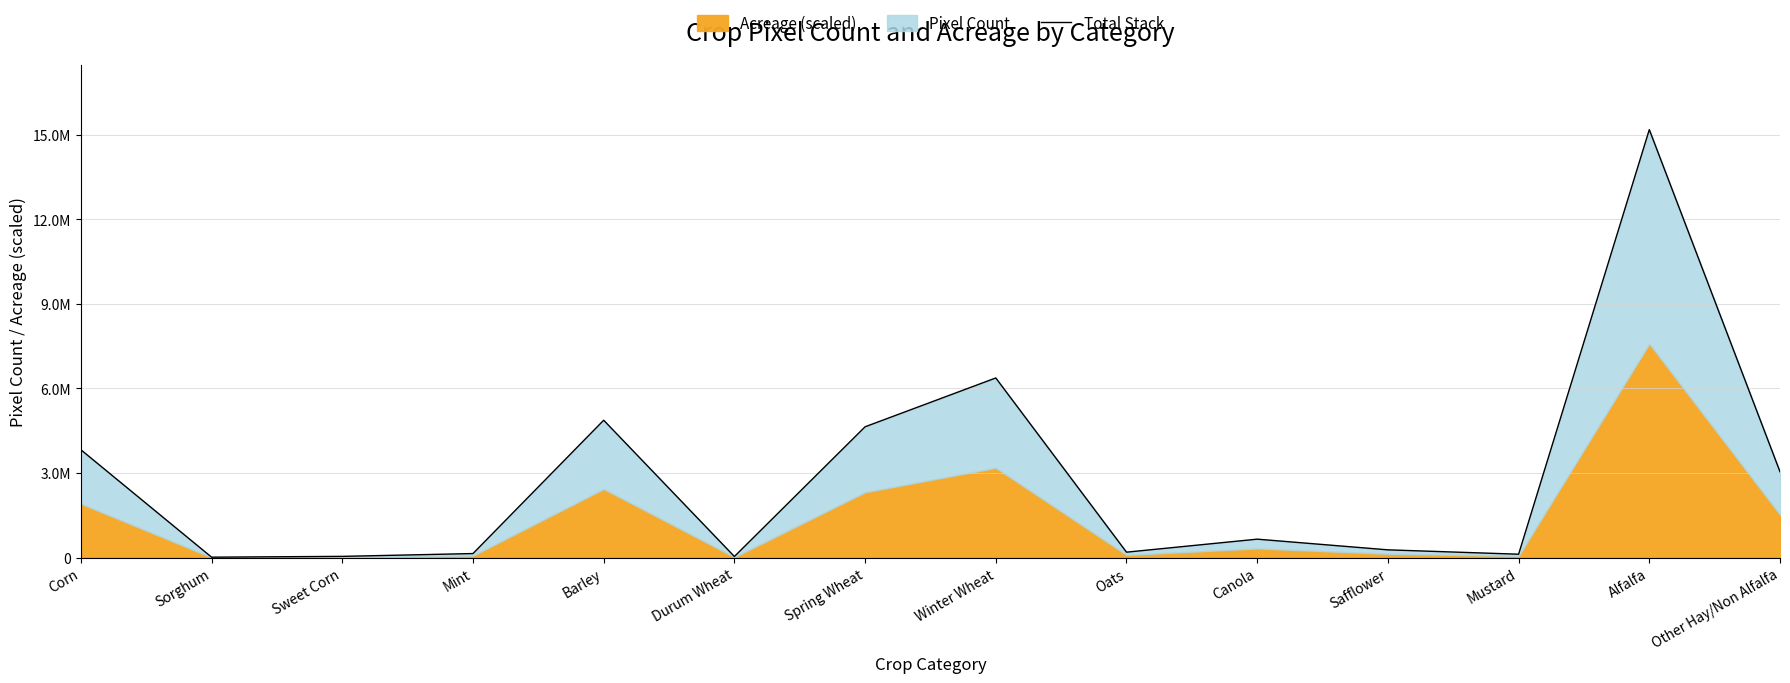

True or false: there are more than 1 points higher than both neighbors.

True